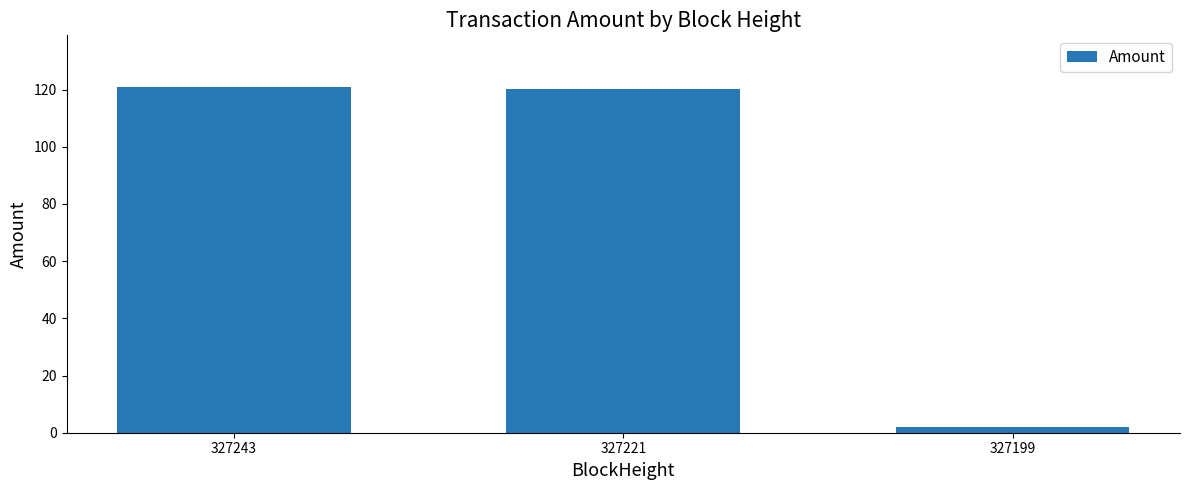

Which label corresponds to the smallest value in the chart?

327199